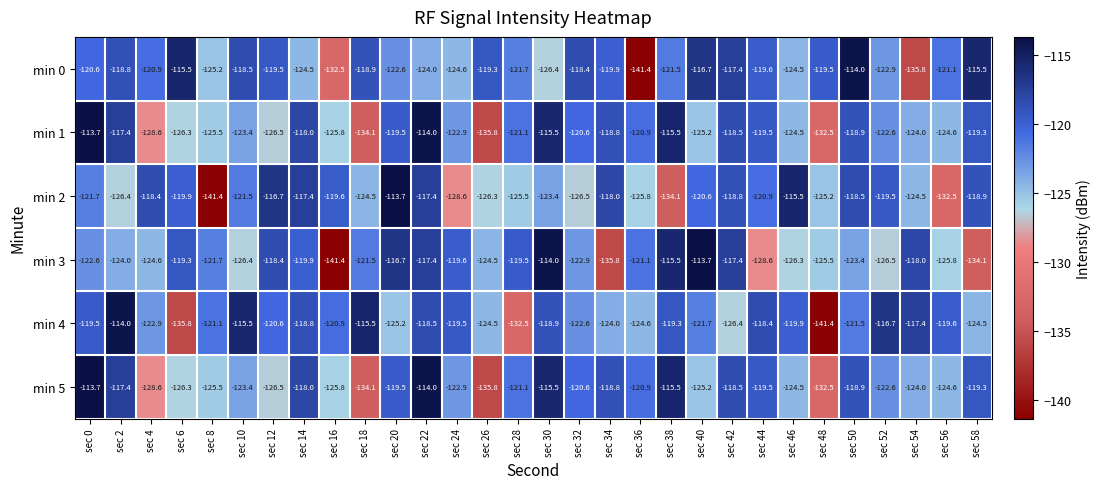

Is it true that min 1 equals -33.1 at sec 58?

False